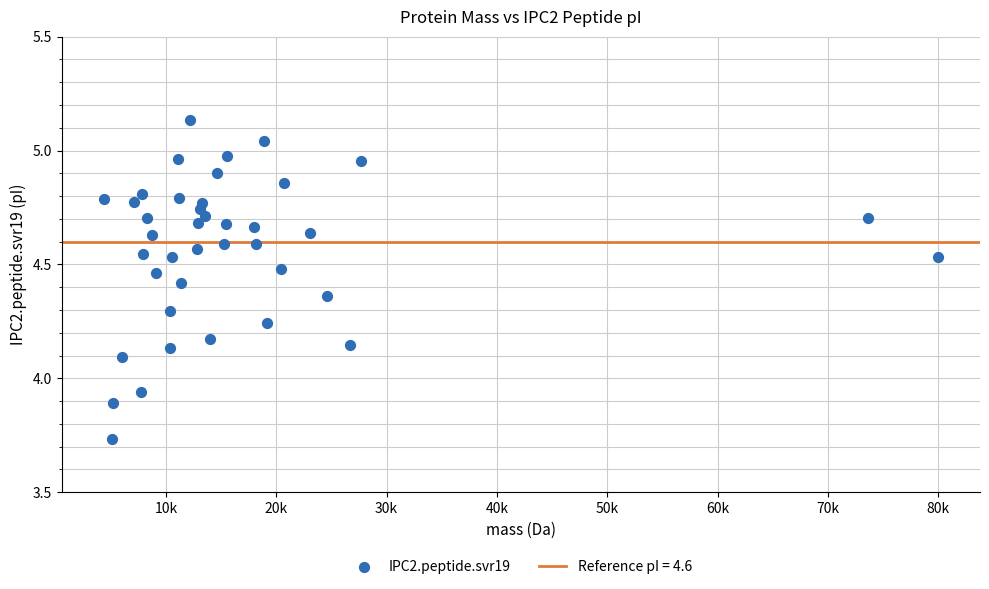

What is the range of Y values (max minus min)?

1.4